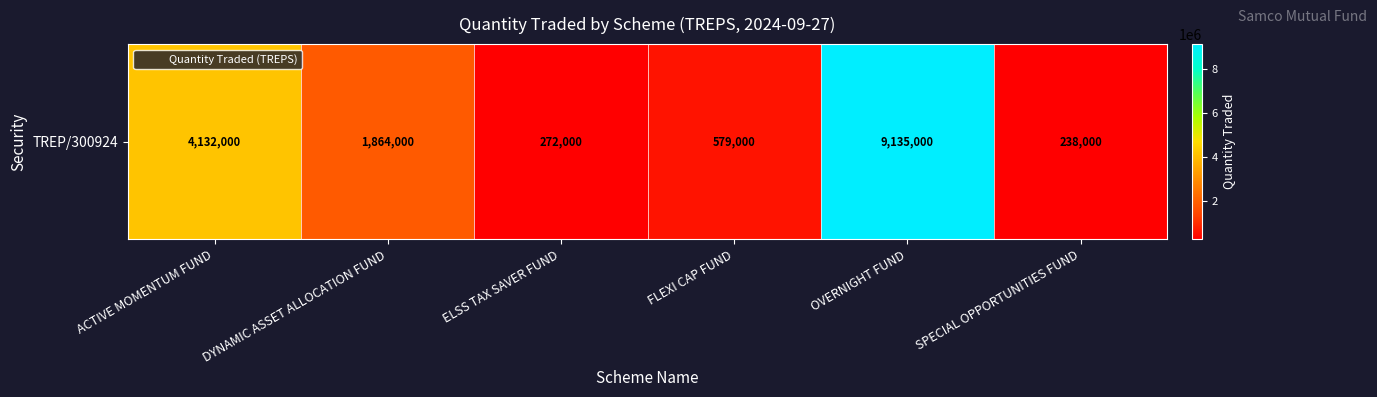

Where is the data nearest to the value 4686500?

ACTIVE MOMENTUM FUND